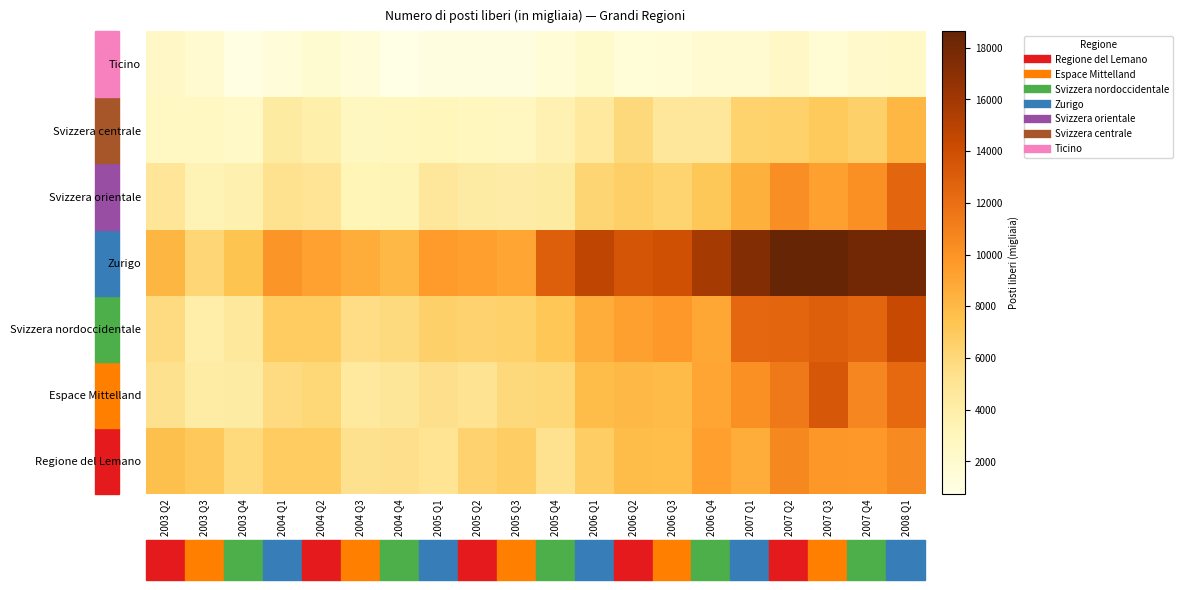

Count the number of data series in this chart.

7